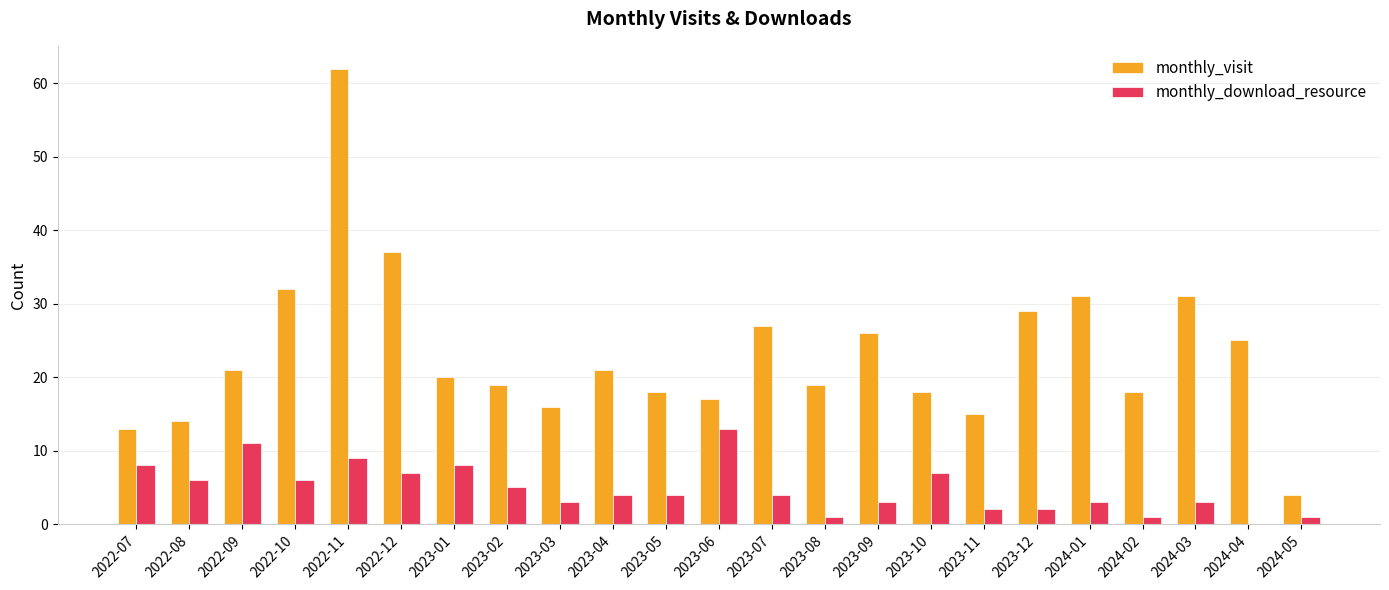

How many groups of bars are there?

23